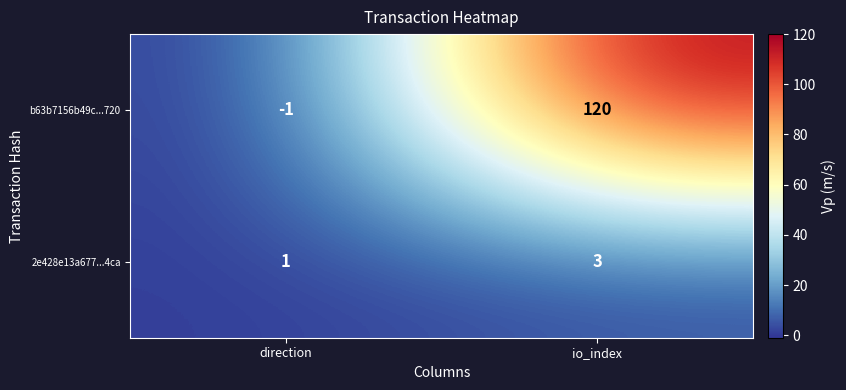

Reading left to right, what are all the values shown in this chart?

b63b7156b49c...720: -1	120
2e428e13a677...4ca: 1	3